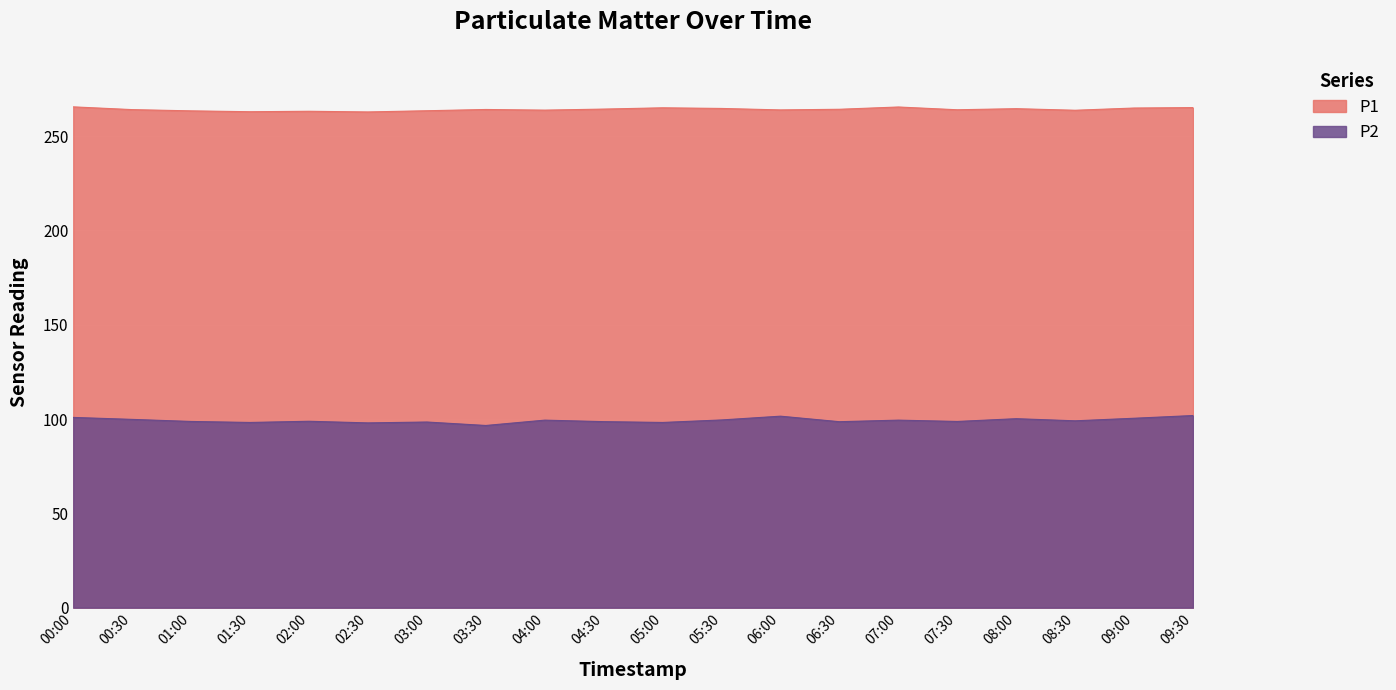

What are all the series names shown in the legend?

P1, P2